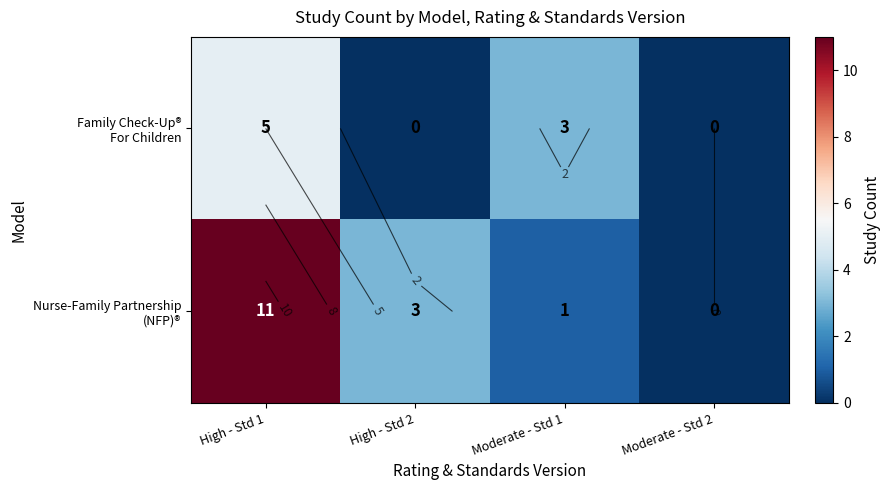

Read the Nurse-Family Partnership (NFP)® value at High - Std 2.

3